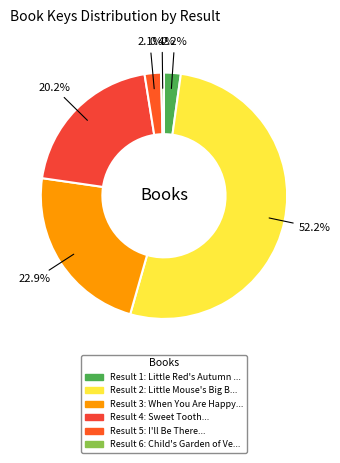

Which category accounts for the majority?

Little Mouse's Big Book of Fears